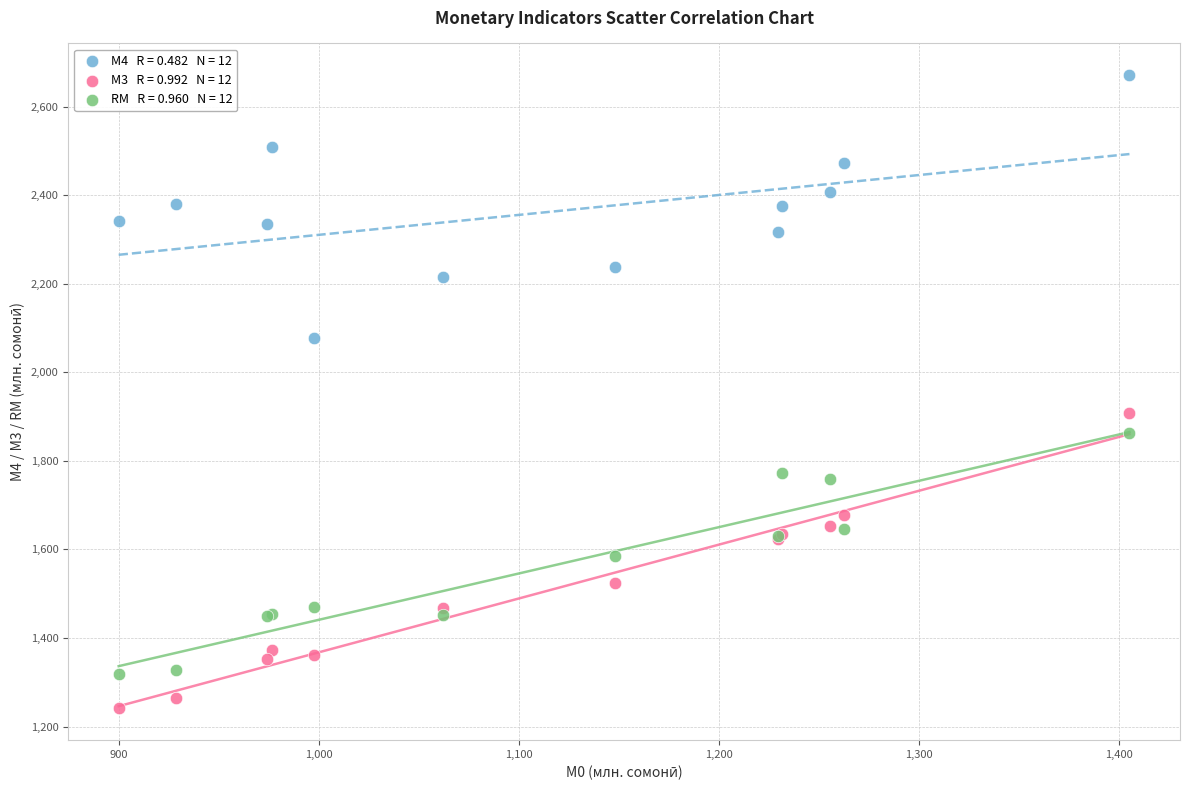

Across all series, what Y value is closest to 1956?

1908.8